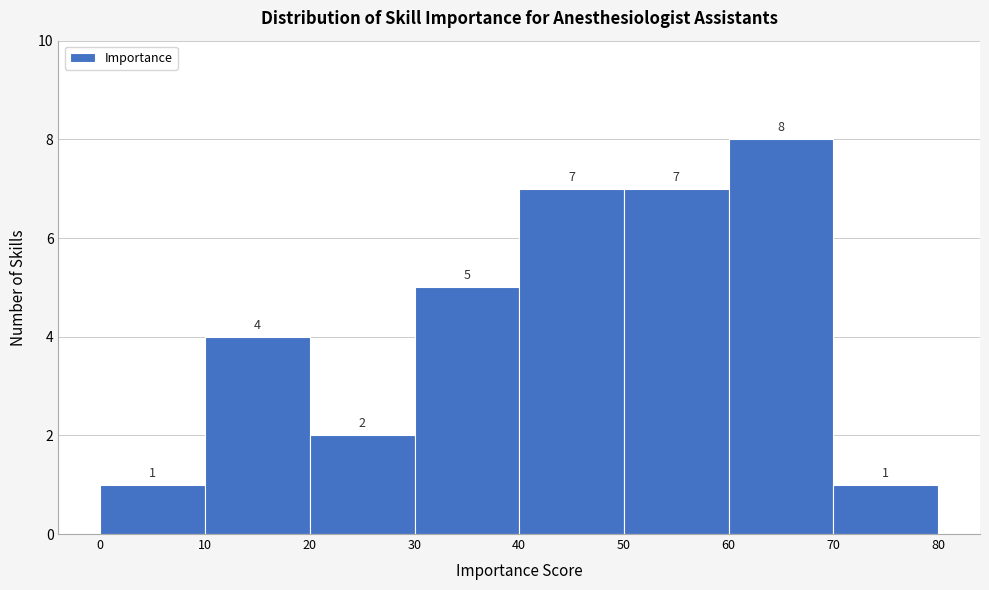

Which range on the x-axis has the tallest bar?

60 to 70